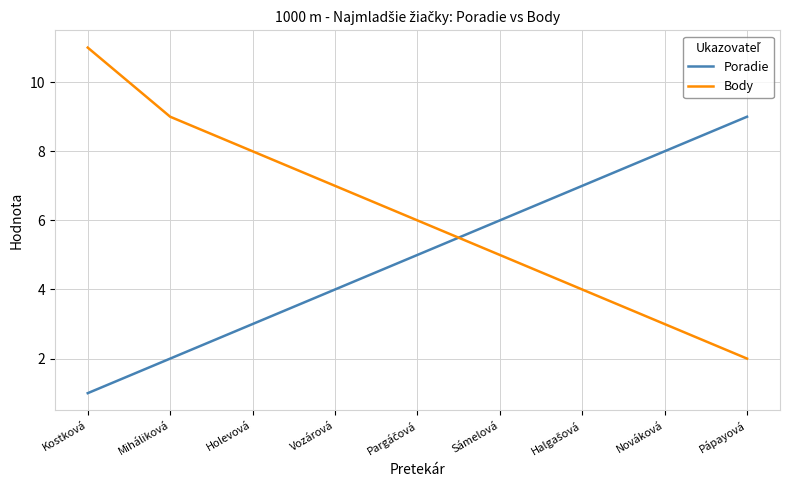

At which category is the sum across all series the highest?

Kostková